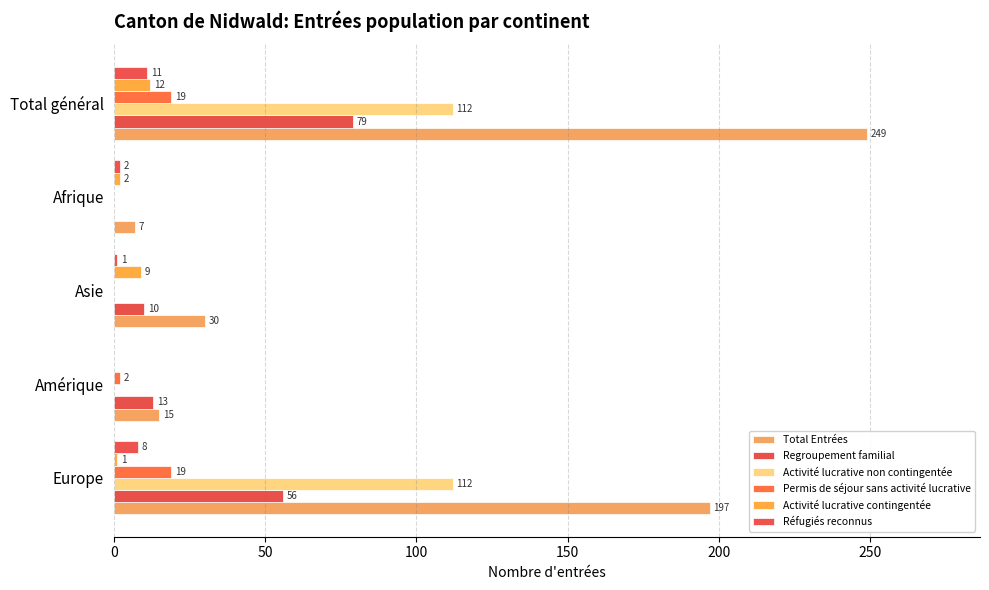

How many series are shown in this chart?

6